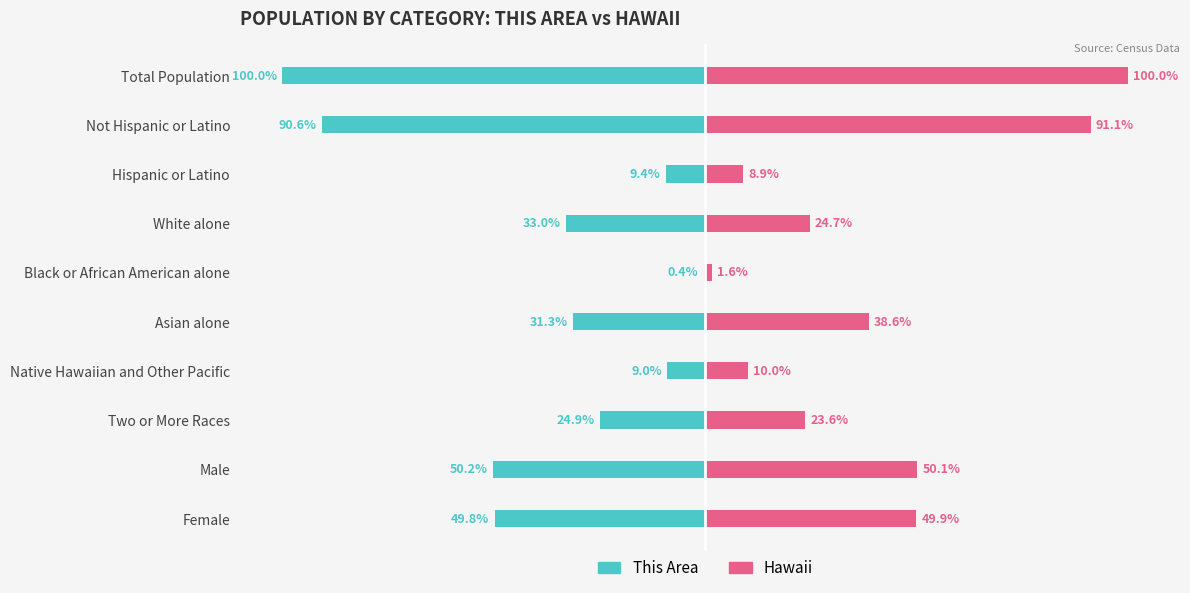

Which has a higher value, Total Population or Male?

Male